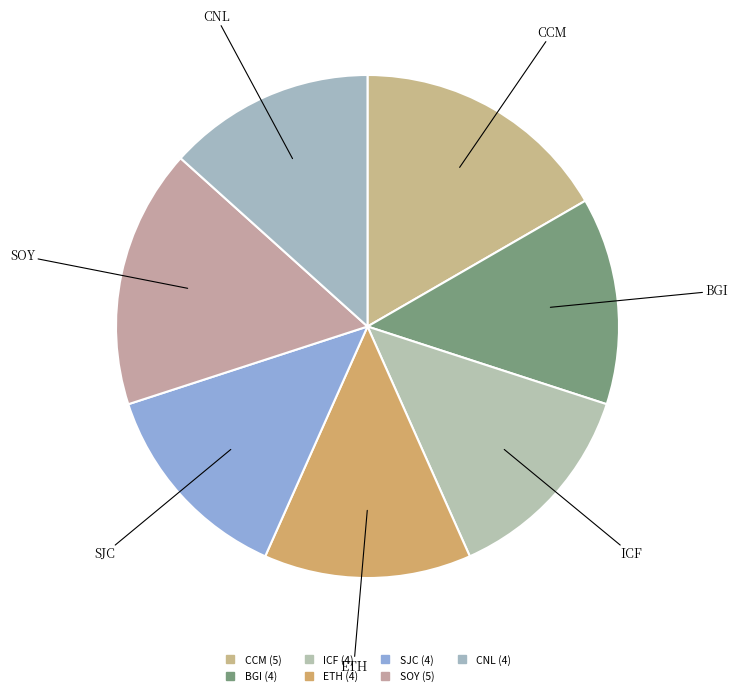

Is the sum of ETH and ICF greater than half?

No